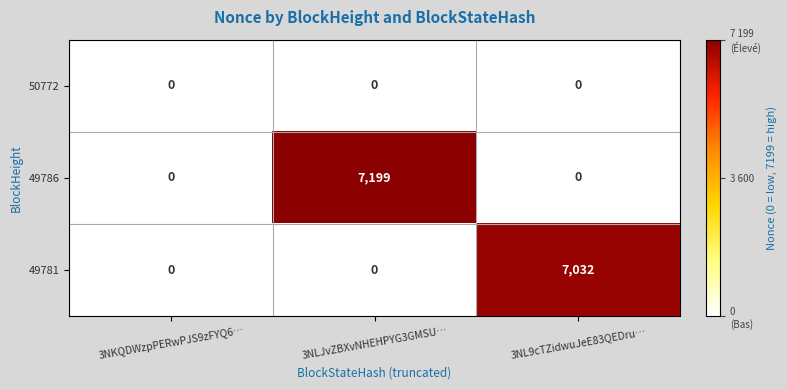

Is it true that 49786 equals 2325 at 3NKQDWzpPERwPJS9zFYQ6…?

False